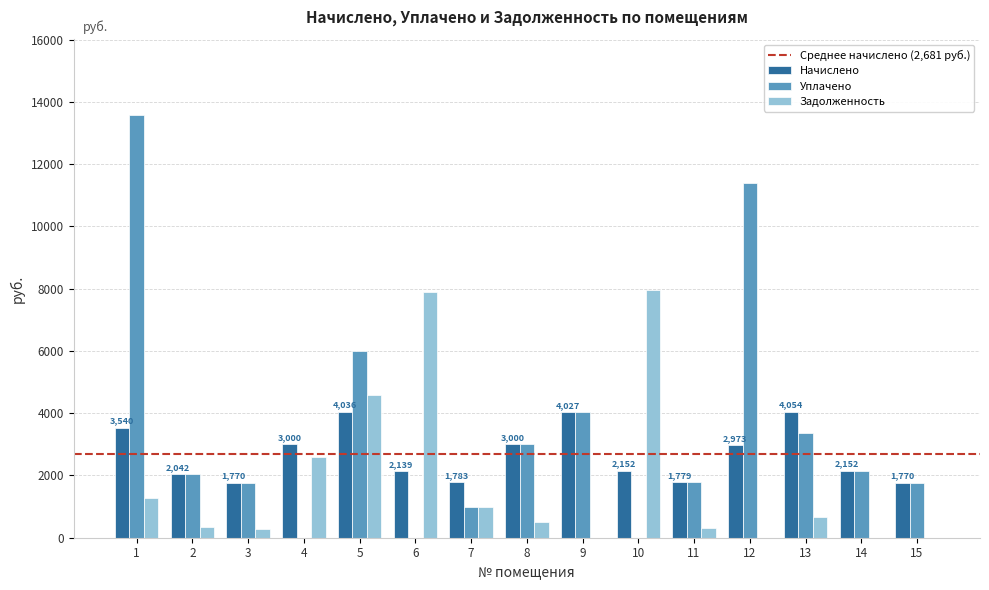

What is the total value across all series at 6?

10040.0